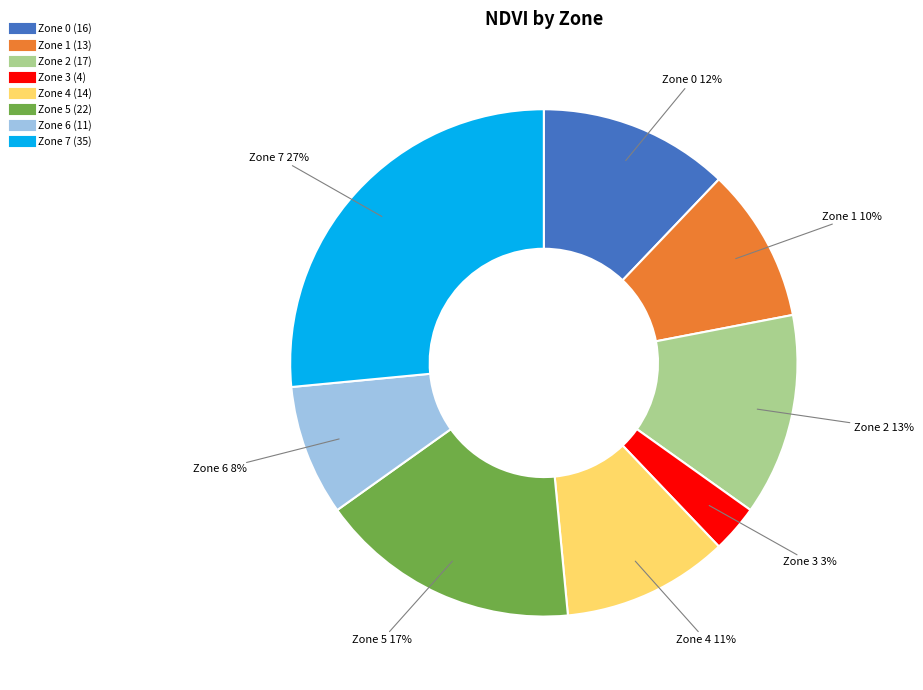

Does any single category account for the majority?

No